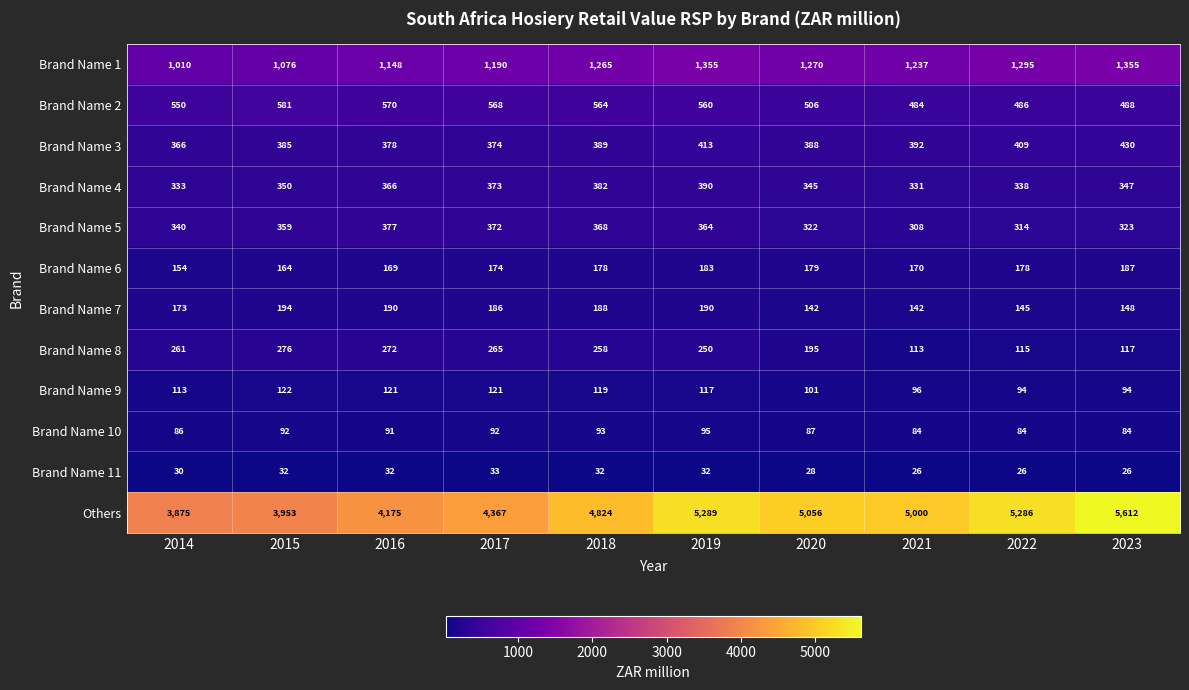

What value does the Brand Name 9 series have at 2014?

113